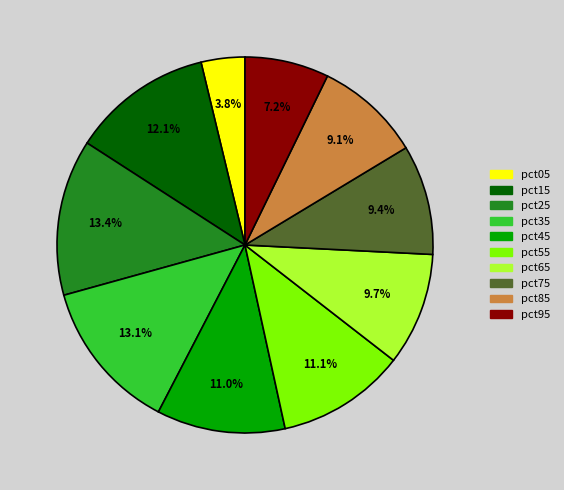

Does pct15 represent more than half of the total?

No